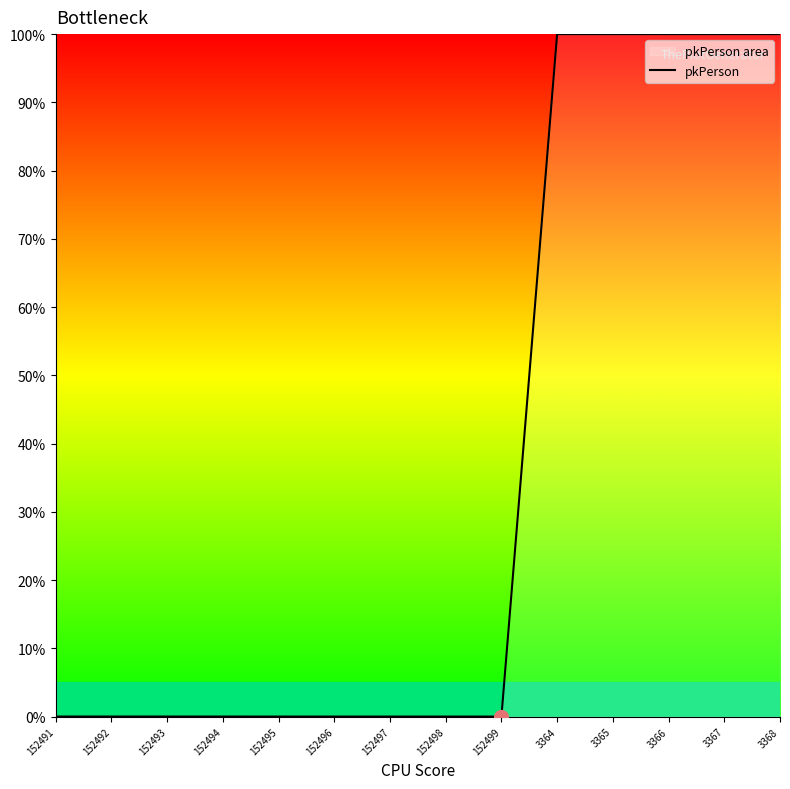

Where is the first local minimum?

152499